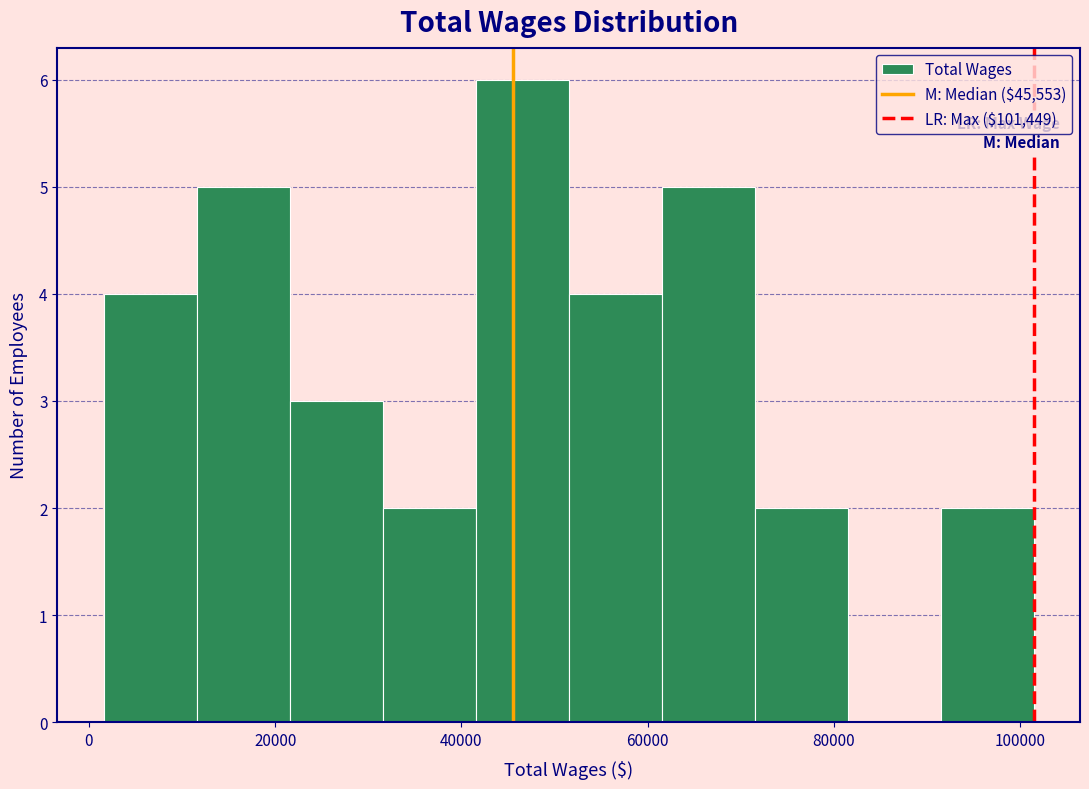

Reading left to right, list every bar in this chart as the range it spans on the x-axis followed by its height. Neither the bar edges nor the heights are printed on the chart, so give them approximately, as read against the axes.

2000 to 12000: 4
12000 to 22000: 5
22000 to 32000: 3
32000 to 42000: 2
42000 to 52000: 6
52000 to 62000: 4
62000 to 72000: 5
72000 to 82000: 2
82000 to 92000: 0
92000 to 102000: 2